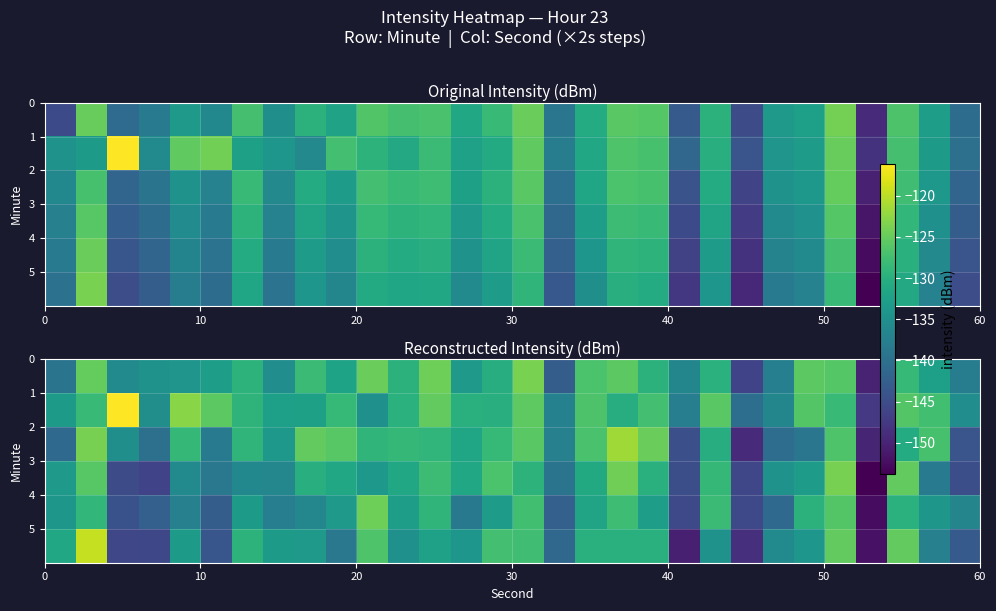

How many data points in row_0 are less than -130?

16